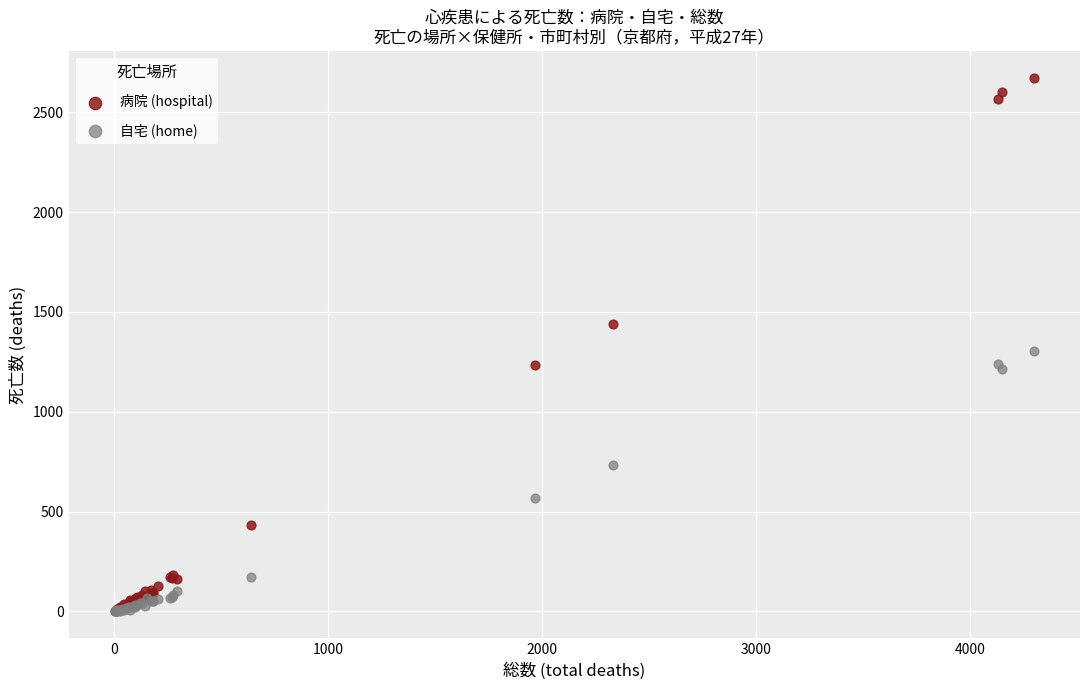

In the 病院 (hospital) series, what Y value is closest to 1337?

1440